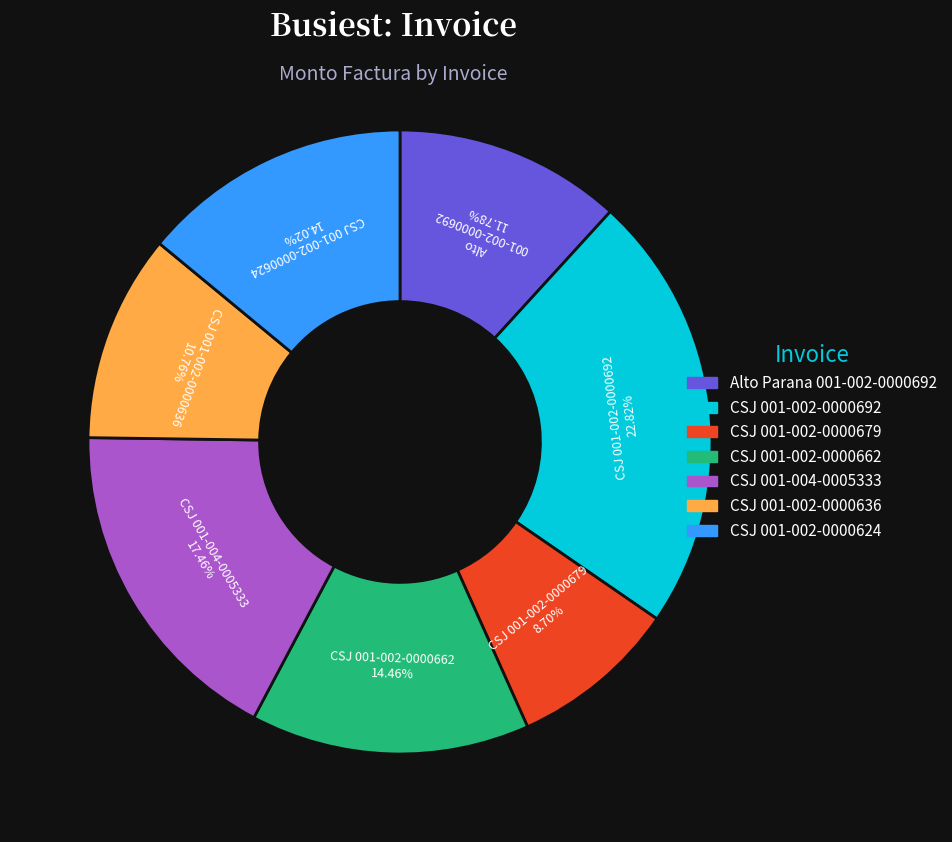

Approximately how many times larger is the value at CSJ 001-002-0000624 compared to CSJ 001-002-0000679?

1.6